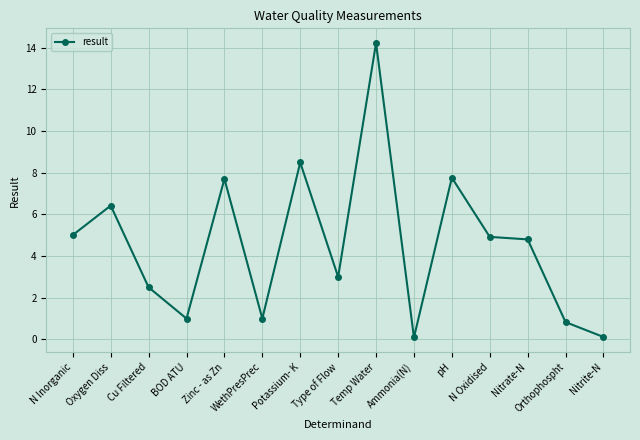

How many data points does each series have?

15